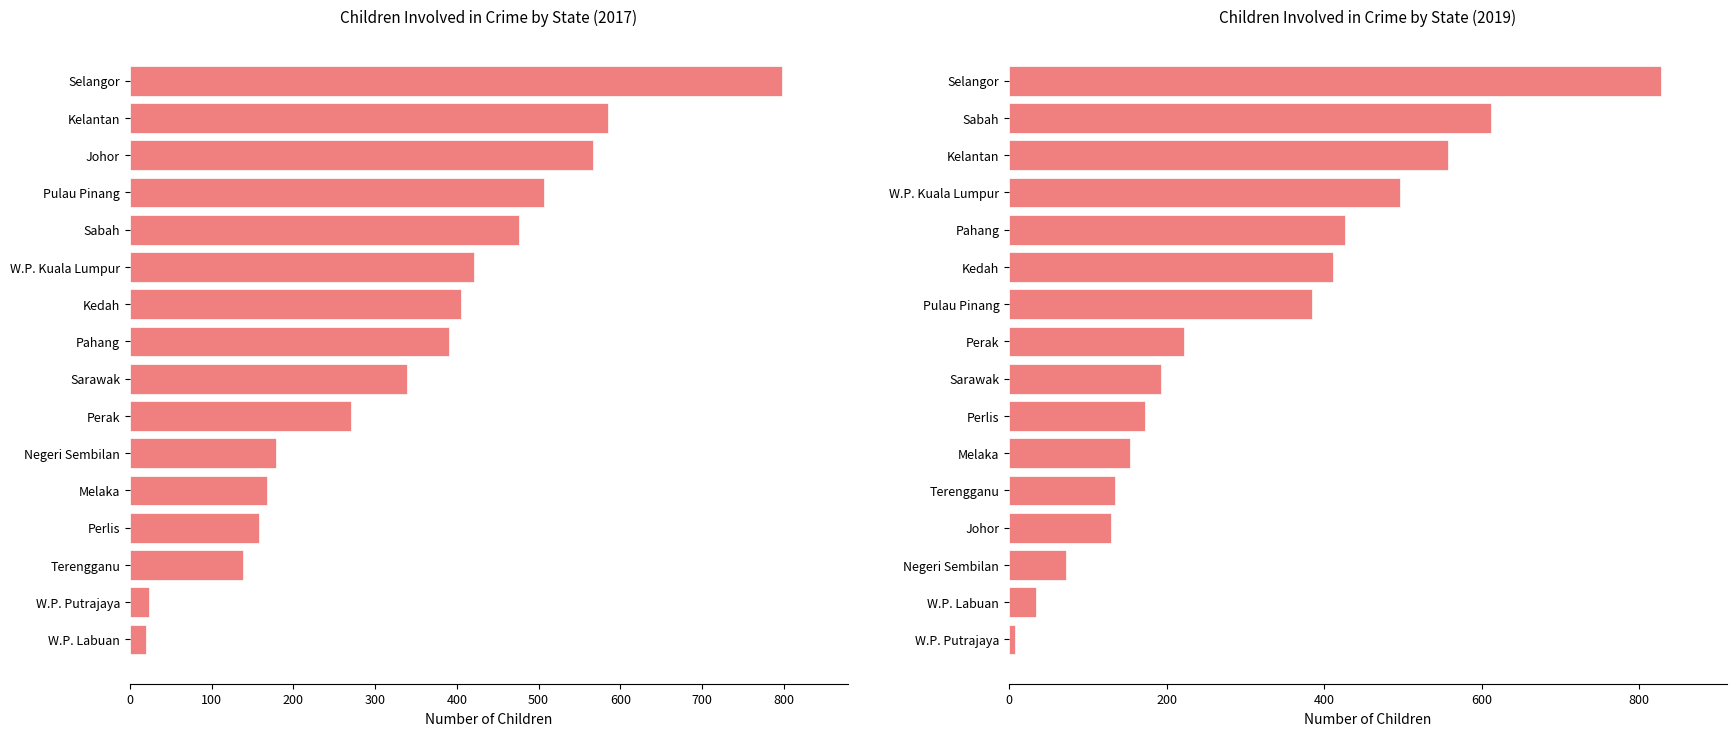

At 300, list the series in order from smallest to largest.

Total 2019, Total 2017